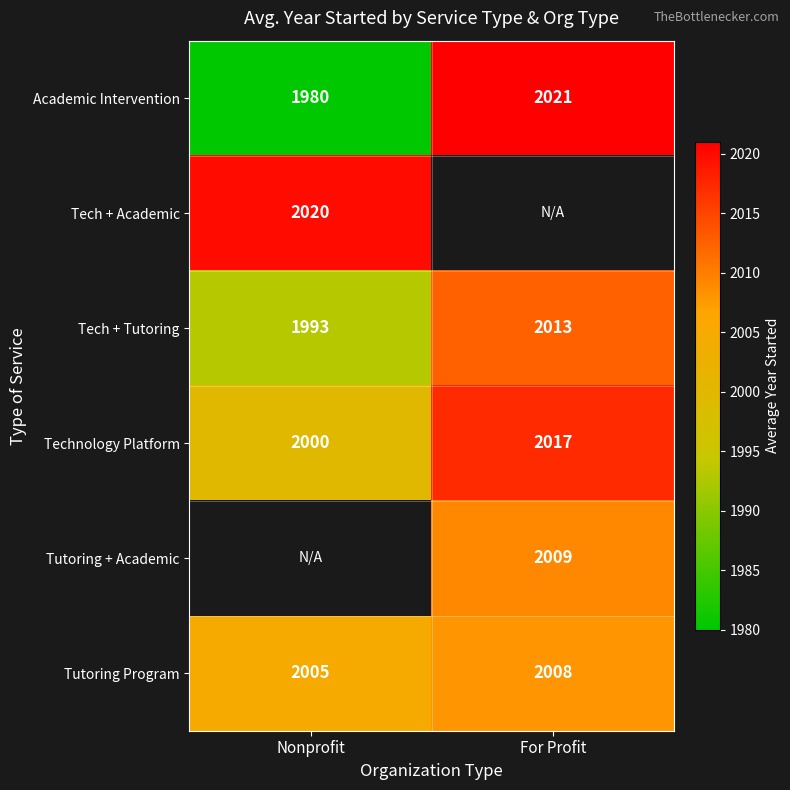

Rank the categories by Technology Platform value from lowest to highest.

Nonprofit, For Profit